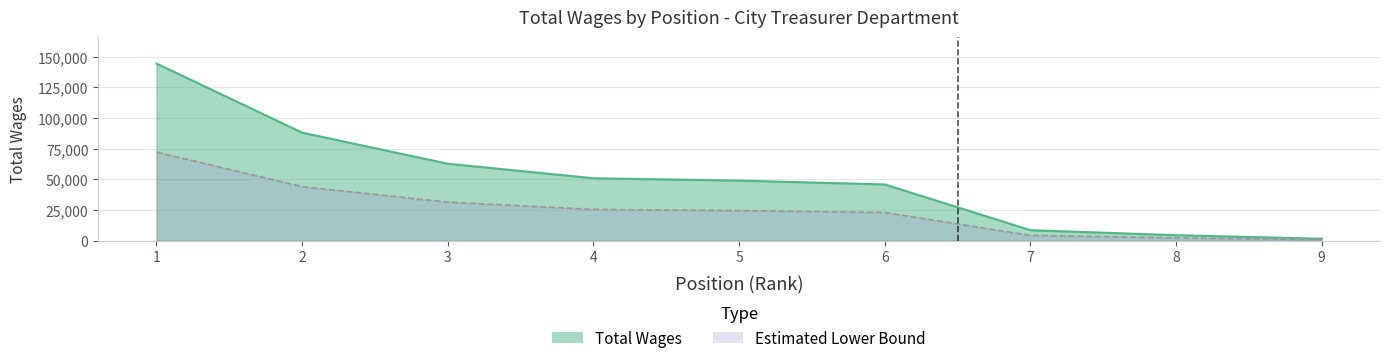

What is the minimum value shown in the chart?

1510